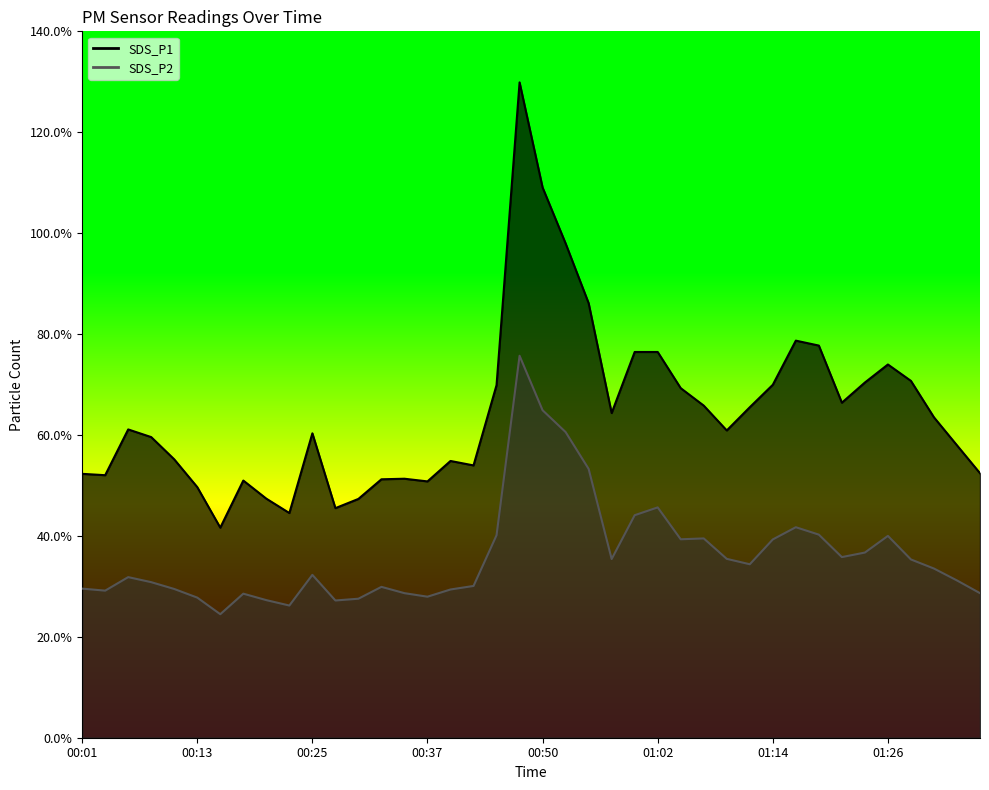

The SDS_P2 series shows 61.2 at 01:24. True or false?

False